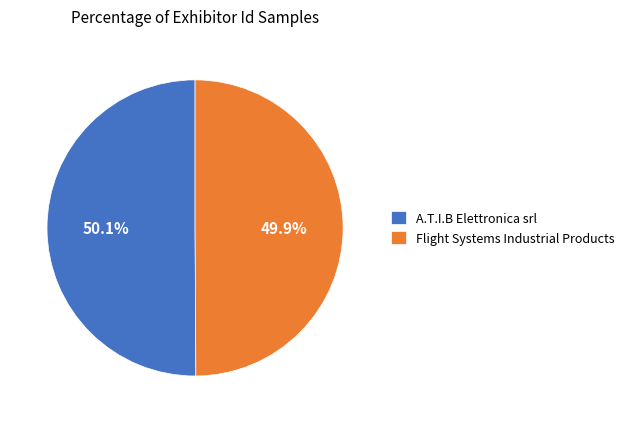

How many slices are in this pie chart?

2